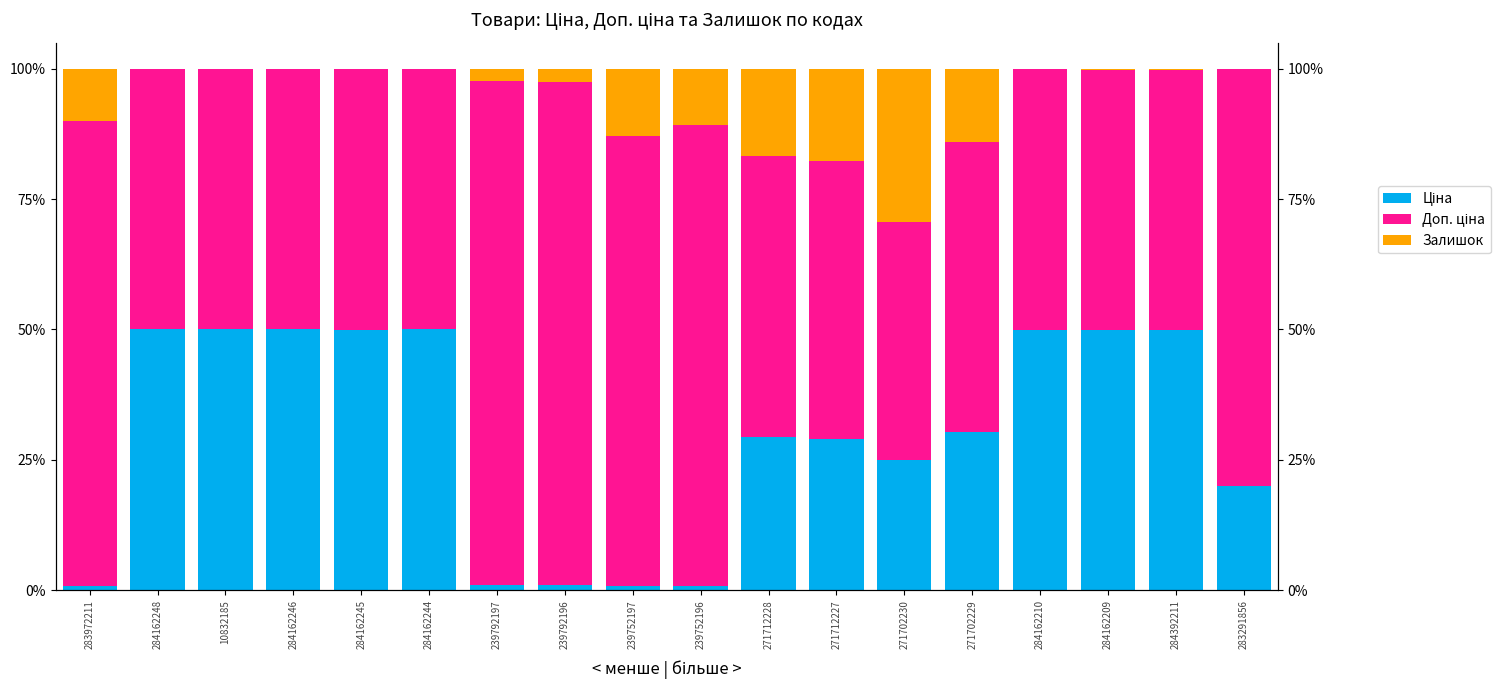

At which category is the sum across all series the highest?

271712227